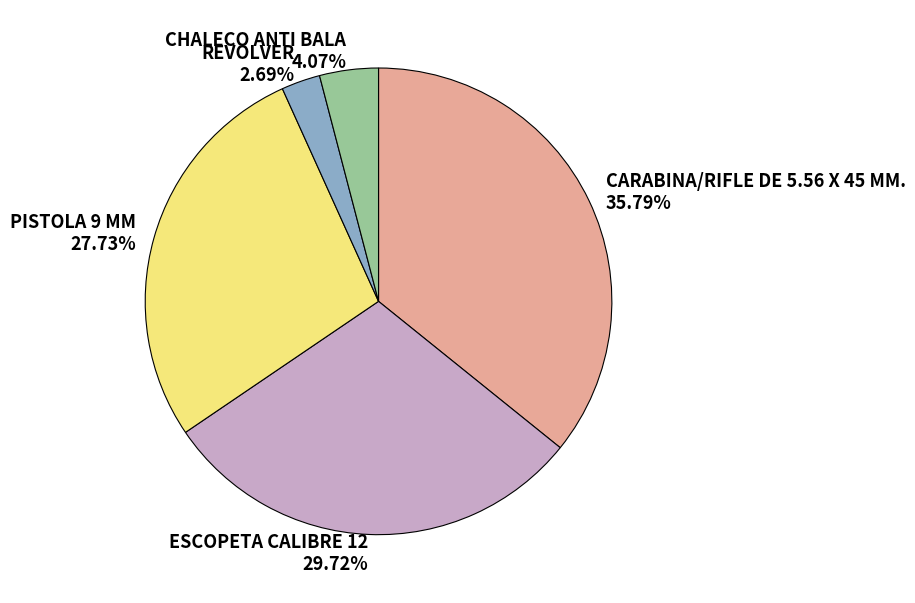

Is it true that PISTOLA 9 MM is 42% of the pie?

False